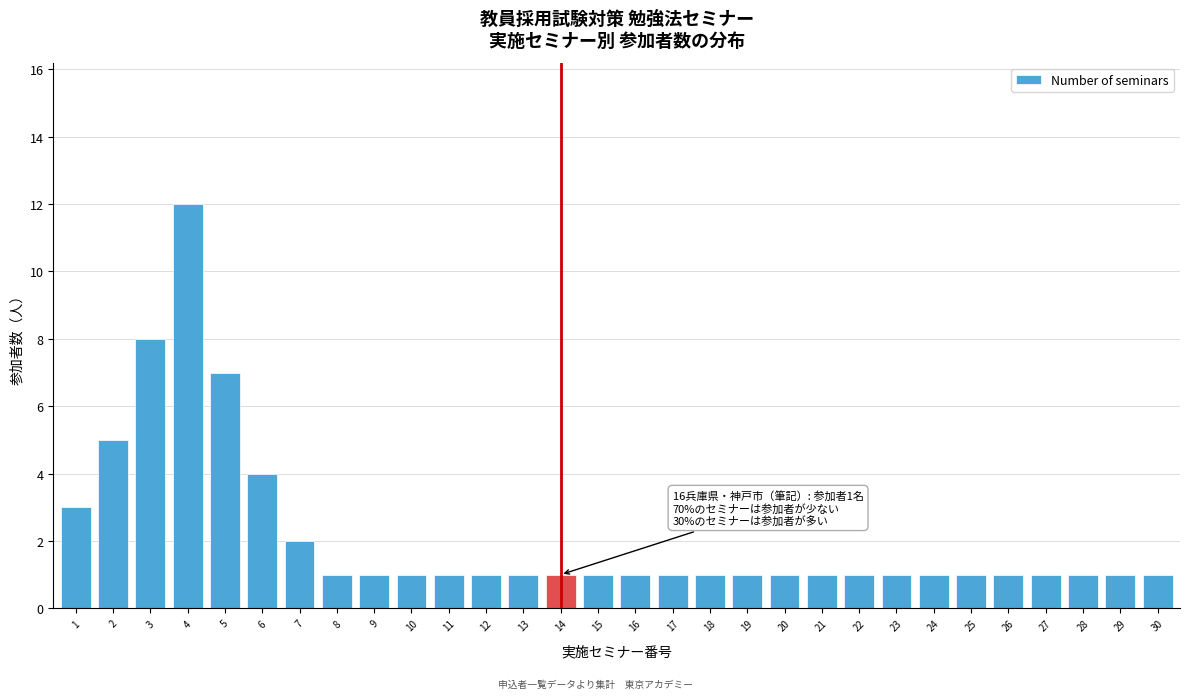

Reading left to right, extract all data points from this chart.

3	5	8	12	7	4	2	1	1	1	1	1	1	1	1	1	1	1	1	1	1	1	1	1	1	1	1	1	1	1